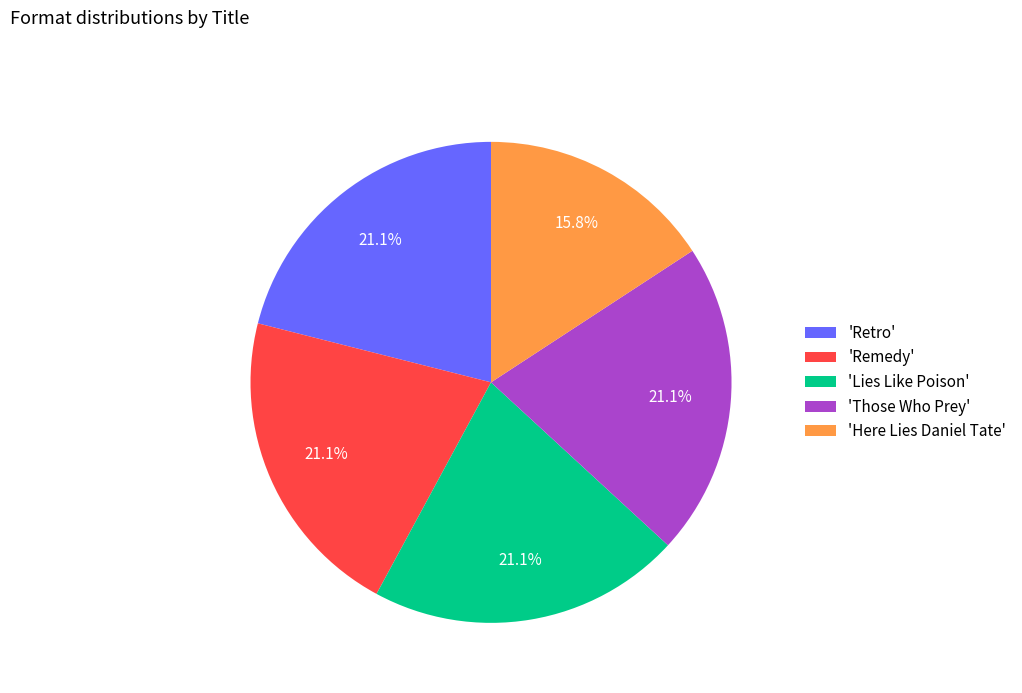

How many slices are in this pie chart?

5